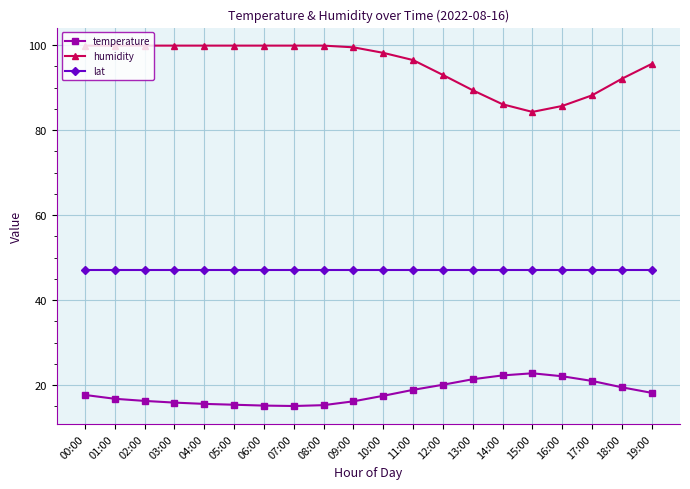

What position from the right is 09:00?

11